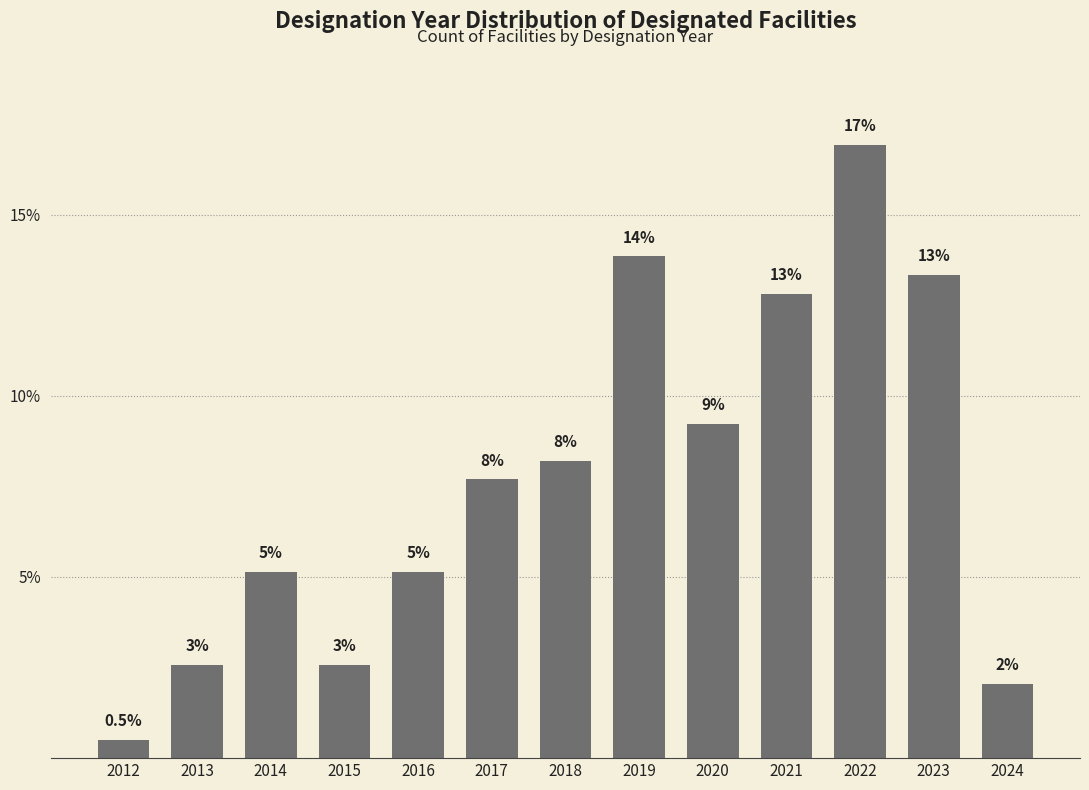

How many bars are there in total?

13